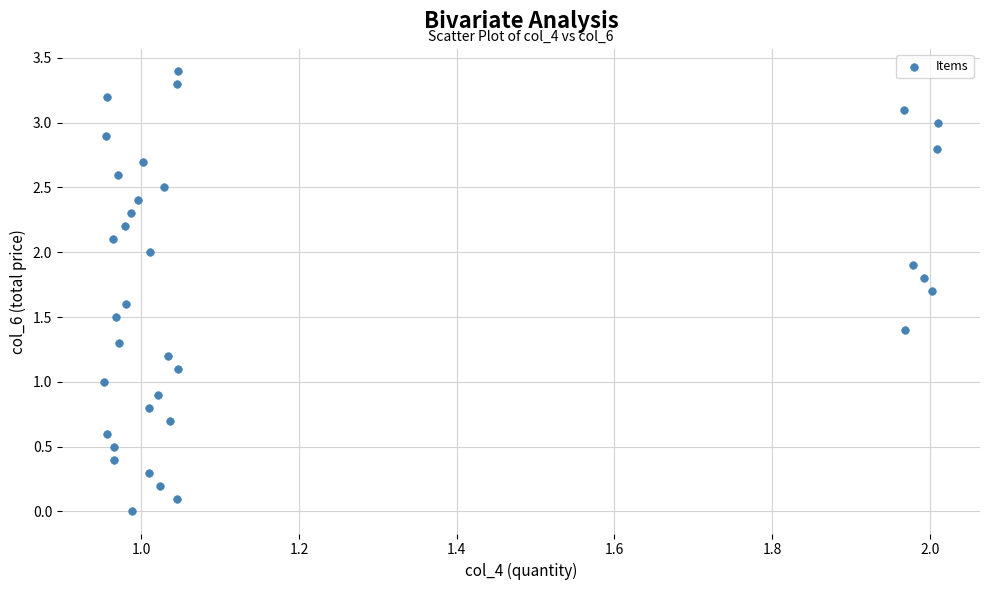

What is the range of Y values (max minus min)?

3.4